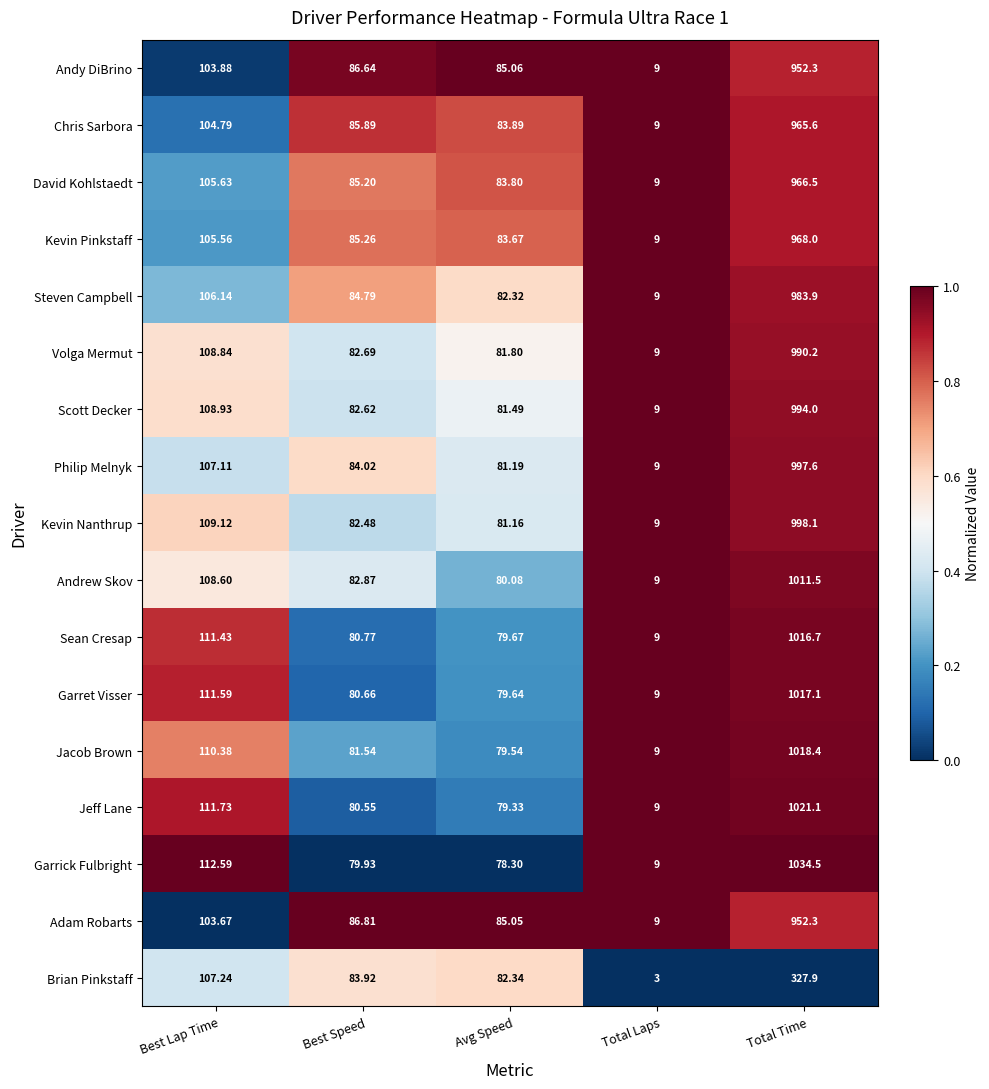

What is the difference between the highest and lowest values at Total Time?

706.6